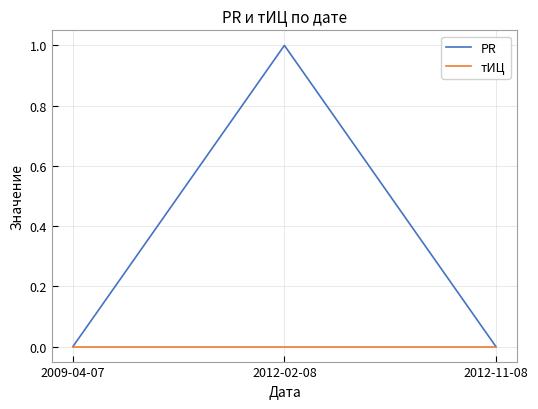

At which label does PR reach its peak?

2012-02-08